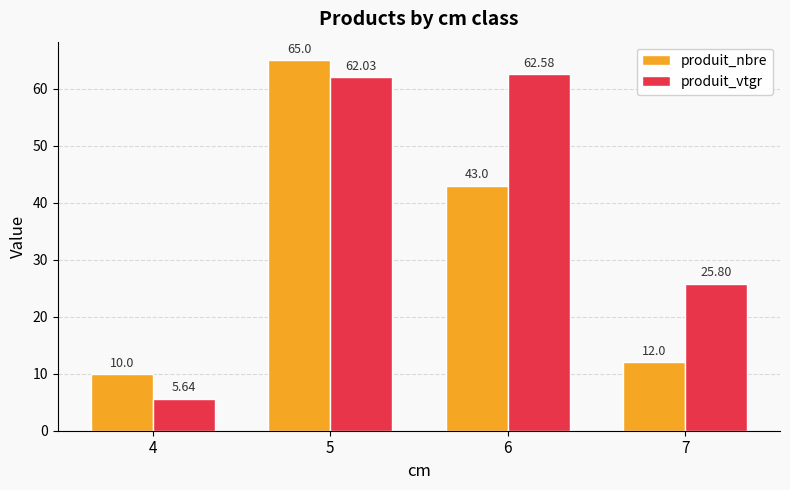

Does the chart contain stacked bars?

No